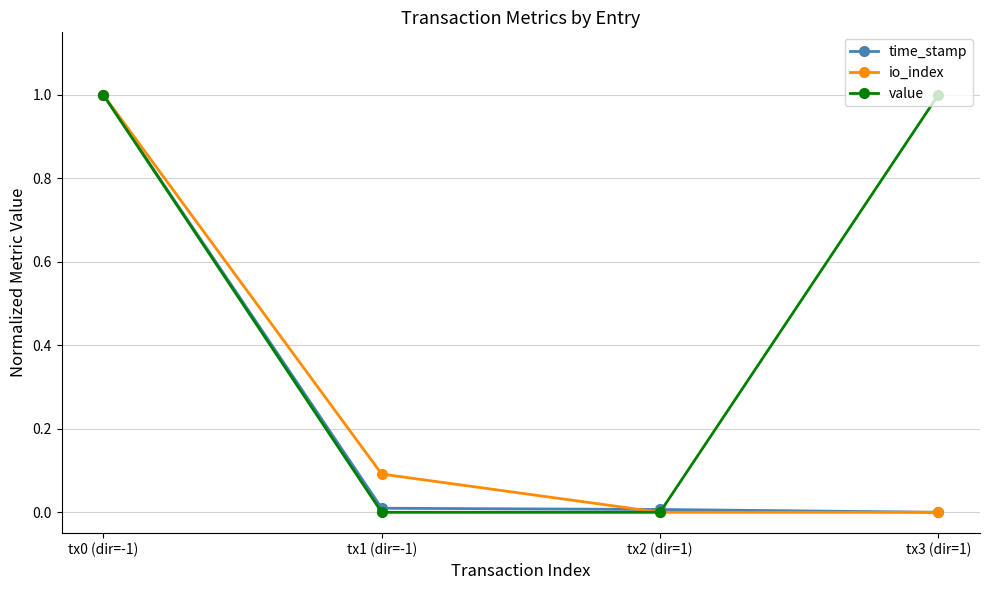

At how many categories does at least one series exceed 0?

4